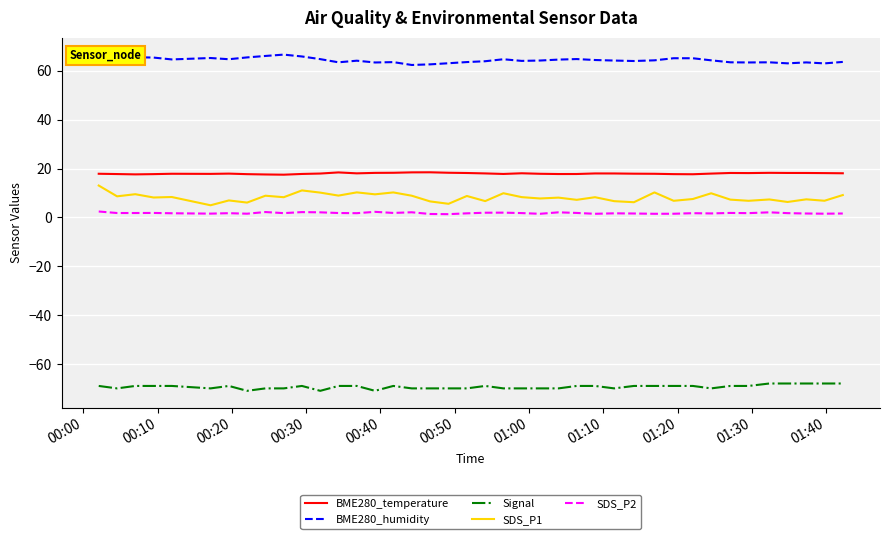

What is the lowest value of the BME280_humidity series?

62.4